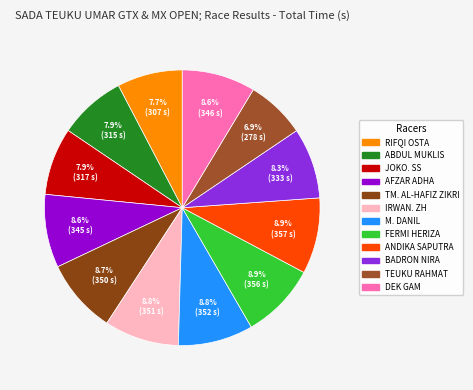

What percentage is the TM. AL-HAFIZ ZIKRI slice, to the nearest percent?

9%